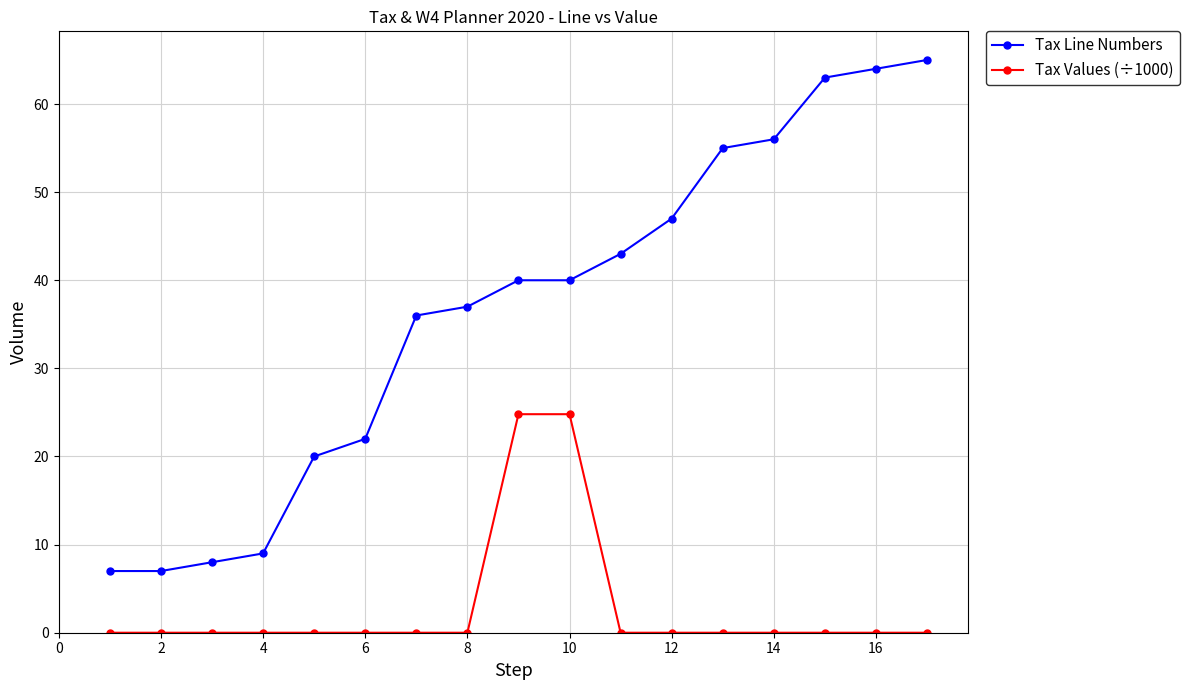

What is the value of the Tax Line Numbers point at the 2nd from the left?

7.0